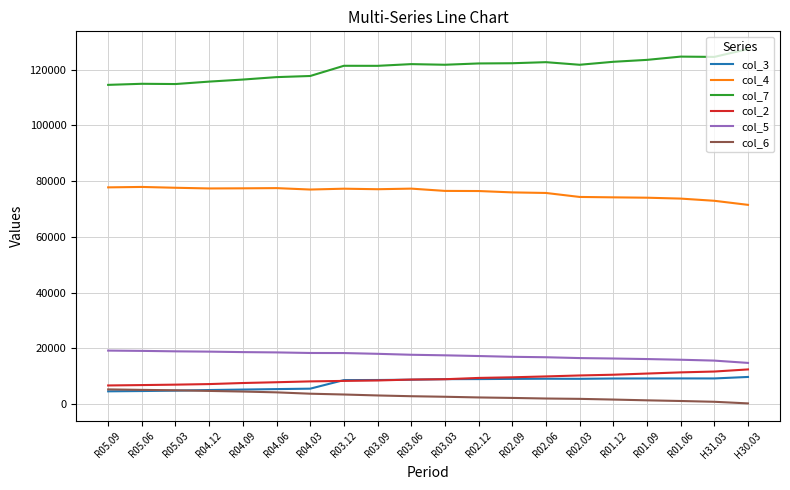

The value of col_4 at R02.09 is 75931. True or false?

True